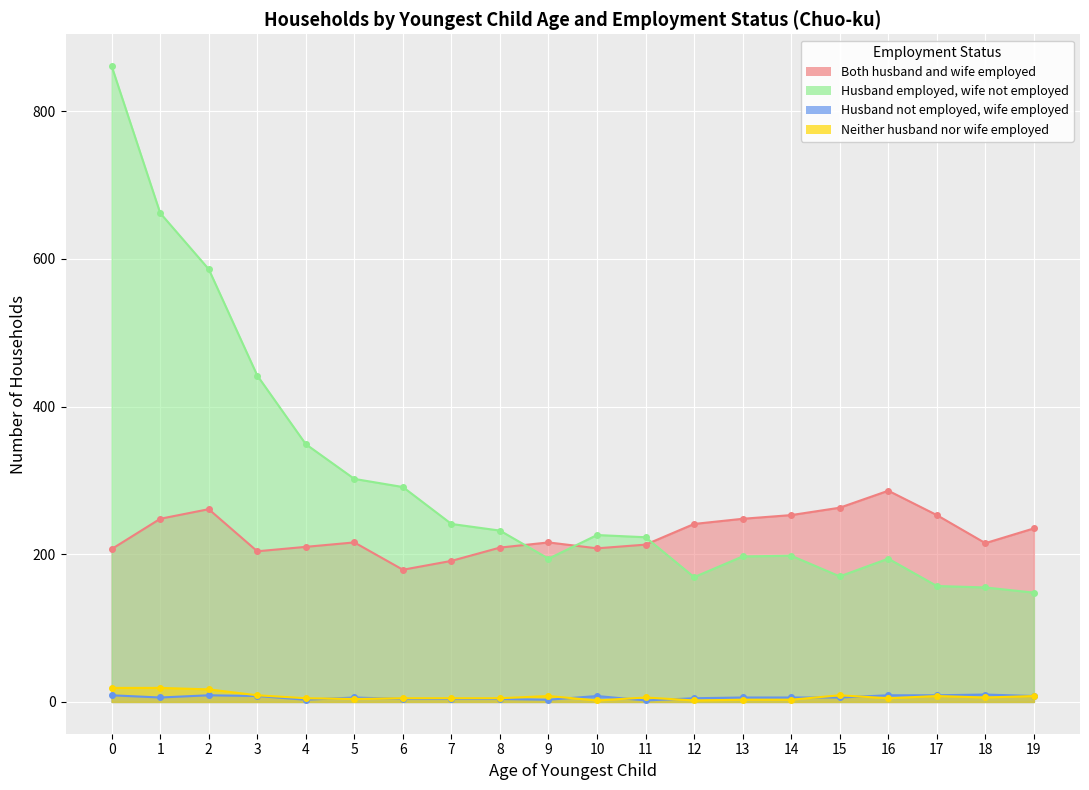

How many data points does each series have?

20